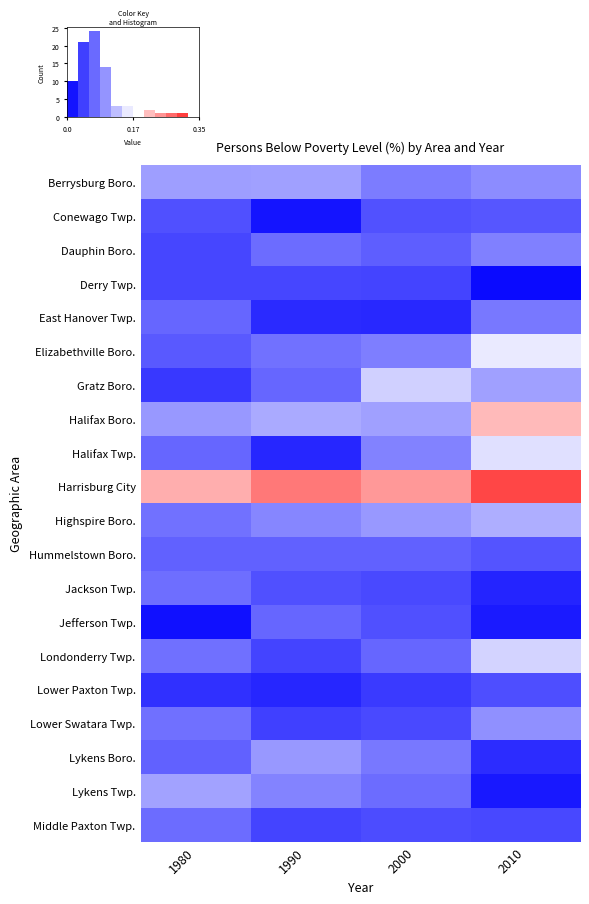

Reading left to right, list all the values displayed in this chart.

Berrysburg Boro.: 1980=0.1	1990=0.1	2000=0.1	2010=0.1
Conewago Twp.: 1980=0.1	1990=0.0	2000=0.1	2010=0.1
Dauphin Boro.: 1980=0.0	1990=0.1	2000=0.1	2010=0.1
Derry Twp.: 1980=0.0	1990=0.0	2000=0.0	2010=0.0
East Hanover Twp.: 1980=0.1	1990=0.0	2000=0.0	2010=0.1
Elizabethville Boro.: 1980=0.1	1990=0.1	2000=0.1	2010=0.2
Gratz Boro.: 1980=0.0	1990=0.1	2000=0.1	2010=0.1
Halifax Boro.: 1980=0.1	1990=0.1	2000=0.1	2010=0.2
Halifax Twp.: 1980=0.1	1990=0.0	2000=0.1	2010=0.2
Harrisburg City: 1980=0.2	1990=0.3	2000=0.2	2010=0.3
Highspire Boro.: 1980=0.1	1990=0.1	2000=0.1	2010=0.1
Hummelstown Boro.: 1980=0.1	1990=0.1	2000=0.1	2010=0.1
Jackson Twp.: 1980=0.1	1990=0.1	2000=0.1	2010=0.0
Jefferson Twp.: 1980=0.0	1990=0.1	2000=0.1	2010=0.0
Londonderry Twp.: 1980=0.1	1990=0.0	2000=0.1	2010=0.1
Lower Paxton Twp.: 1980=0.0	1990=0.0	2000=0.0	2010=0.1
Lower Swatara Twp.: 1980=0.1	1990=0.0	2000=0.1	2010=0.1
Lykens Boro.: 1980=0.1	1990=0.1	2000=0.1	2010=0.0
Lykens Twp.: 1980=0.1	1990=0.1	2000=0.1	2010=0.0
Middle Paxton Twp.: 1980=0.1	1990=0.0	2000=0.1	2010=0.1